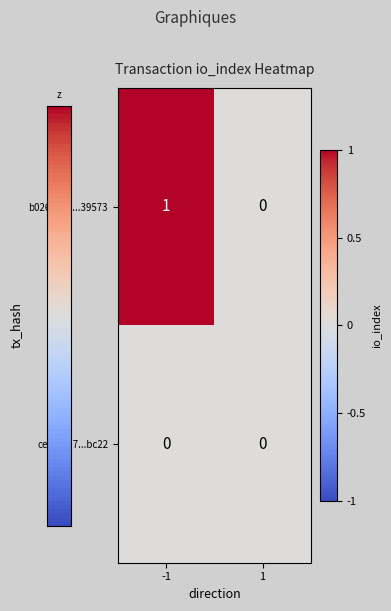

Reading left to right, list all the values displayed in this chart.

b026389a...39573: -1=1	1=0
ce7f51d7...bc22: -1=0	1=0